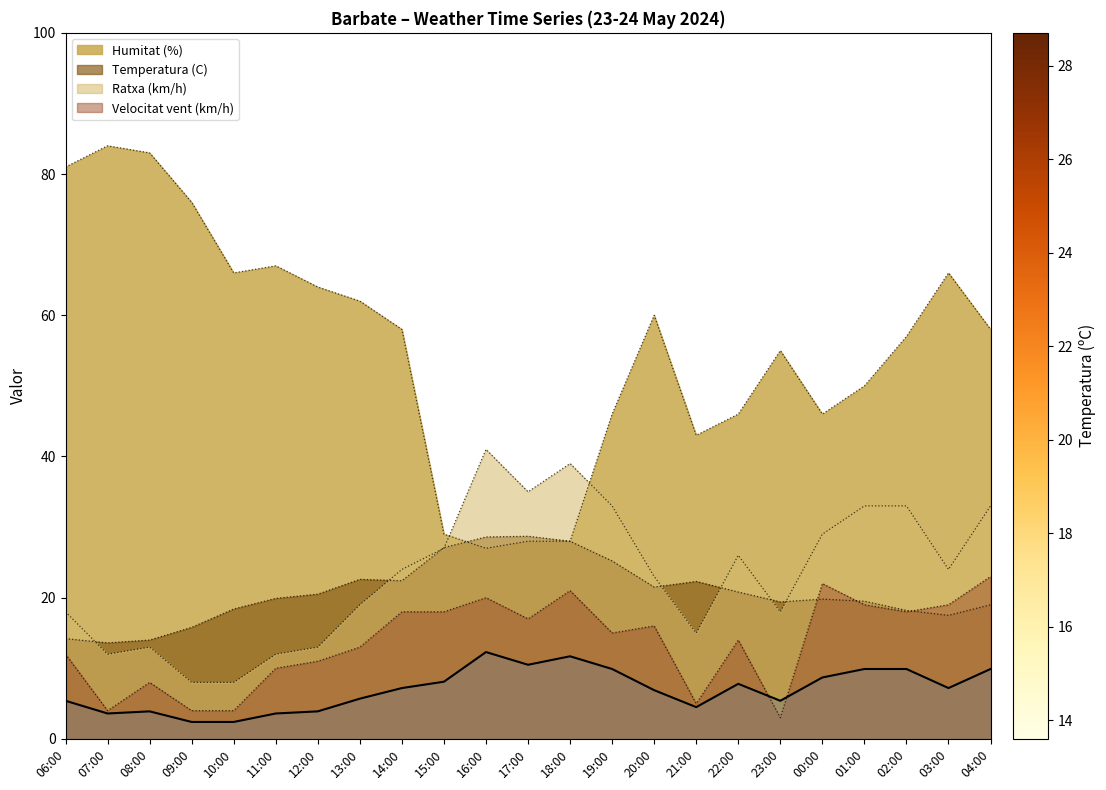

At which label does Velocitat vent (km/h) reach its minimum?

23:00